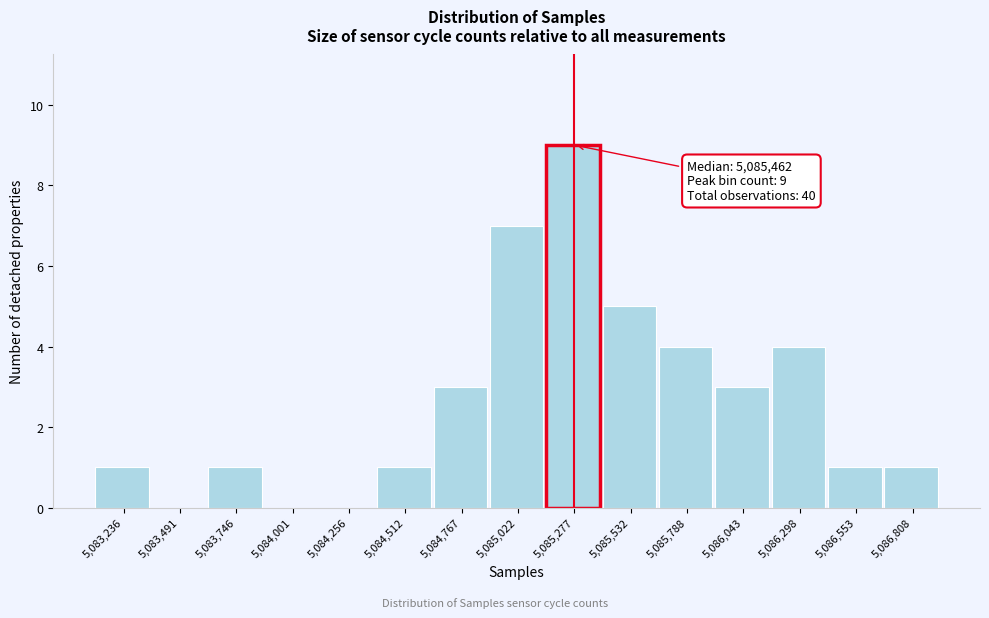

Reading left to right, what are all the values shown in this chart?

5,083,236=1	5,083,491=0	5,083,746=1	5,084,001=0	5,084,256=0	5,084,512=1	5,084,767=3	5,085,022=7	5,085,277=9	5,085,532=5	5,085,788=4	5,086,043=3	5,086,298=4	5,086,553=1	5,086,808=1